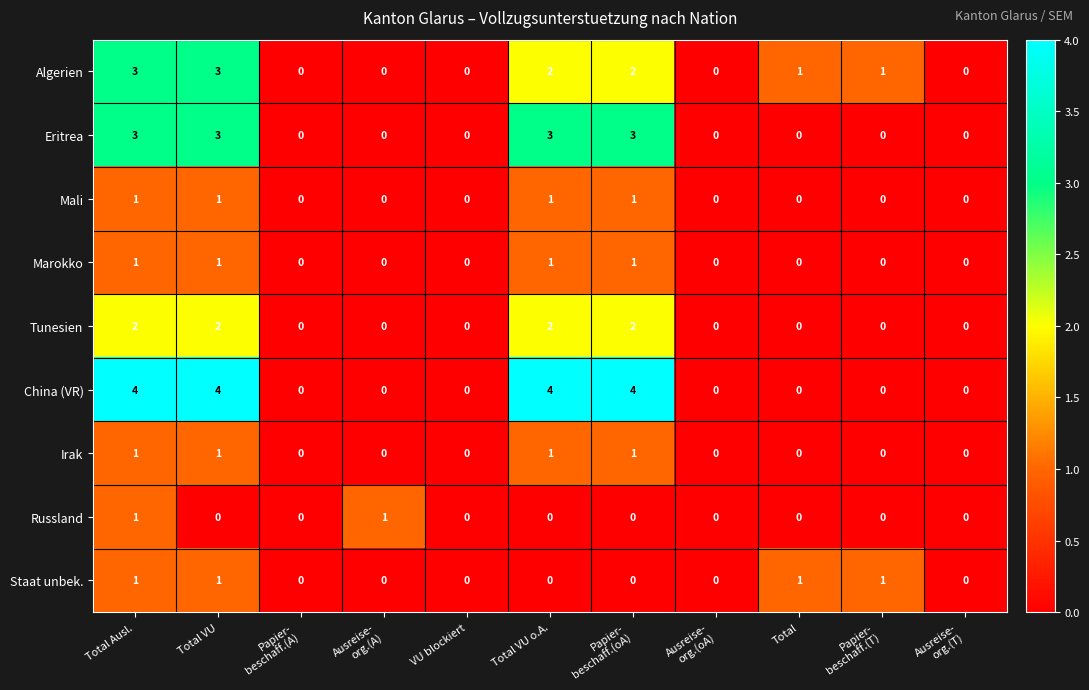

True or false: Tunesien has a value of 1 at Total.

False